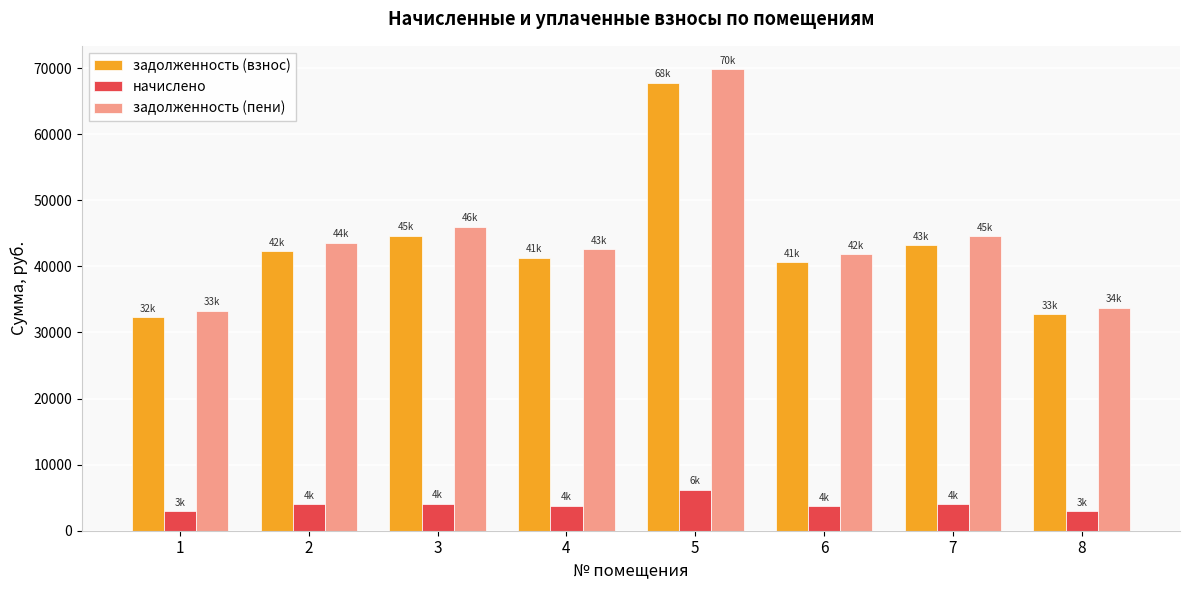

Is it true that задолженность (взнос) equals 56786.2 at 2?

False